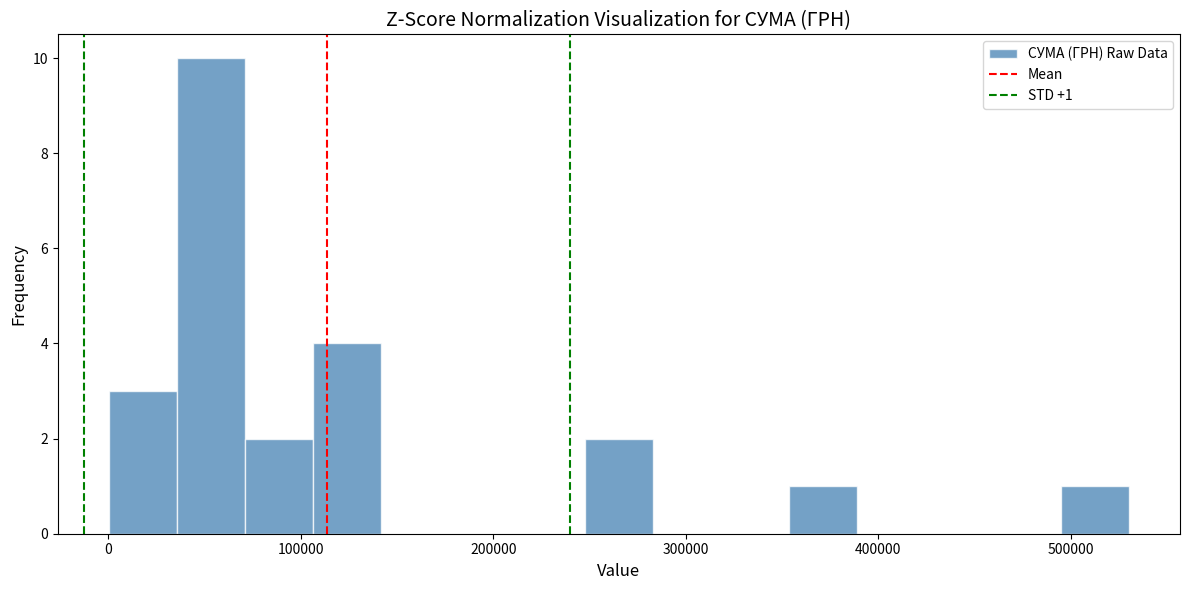

Read against the x-axis, roughly where is the centre of the tallest bar?

50000